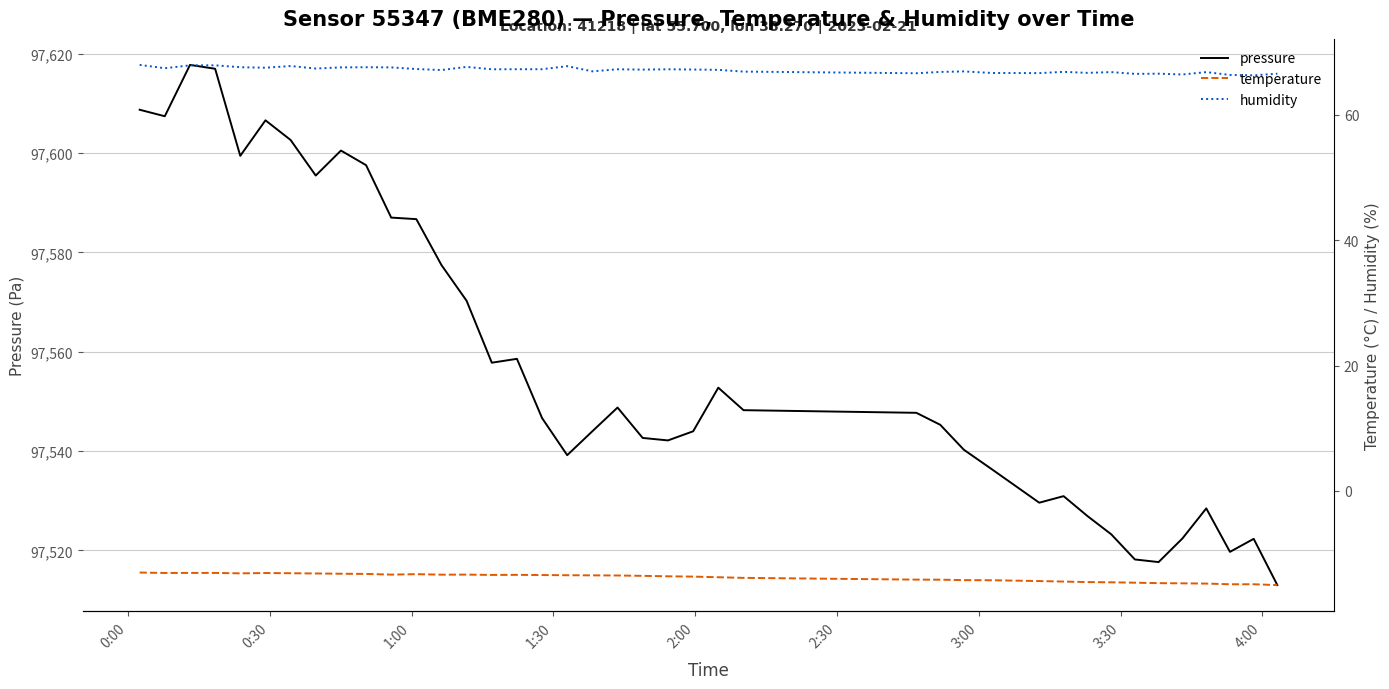

At how many categories does at least one series exceed 73780?

40